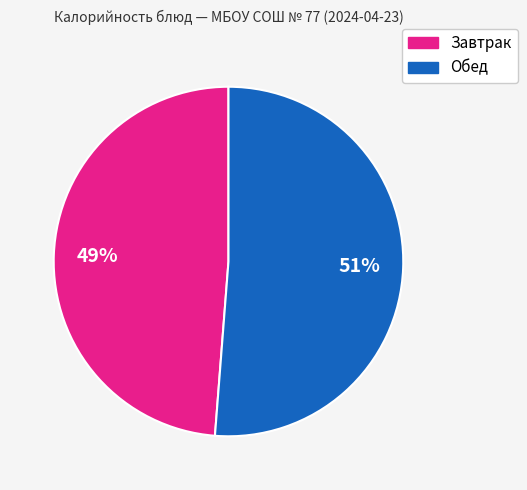

To the nearest percent, what is the average slice percentage?

50%